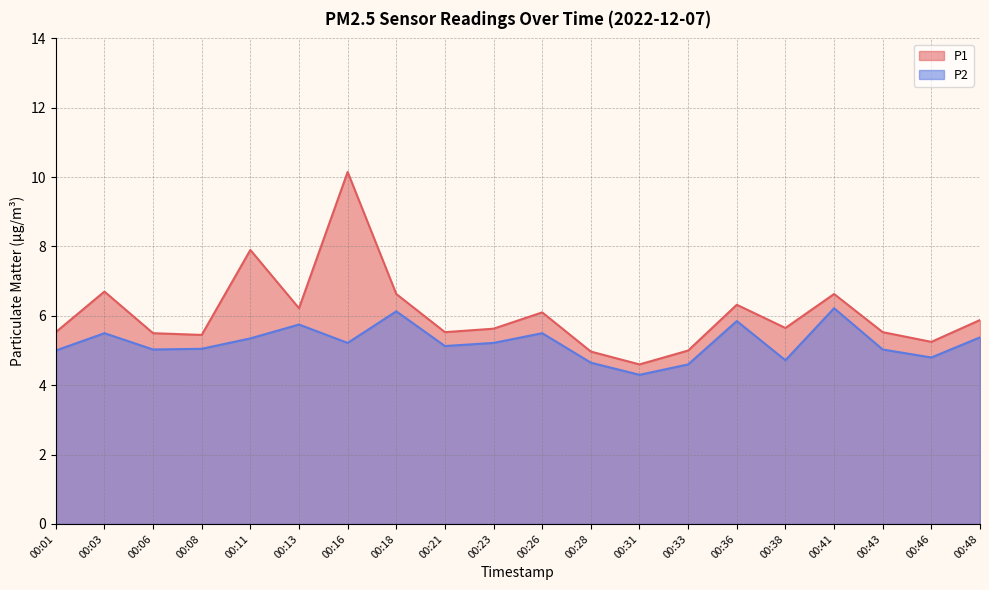

Rank the categories by P2 value from highest to lowest.

00:41, 00:18, 00:36, 00:13, 00:03, 00:26, 00:48, 00:11, 00:16, 00:23, 00:21, 00:08, 00:06, 00:43, 00:01, 00:46, 00:38, 00:28, 00:33, 00:31